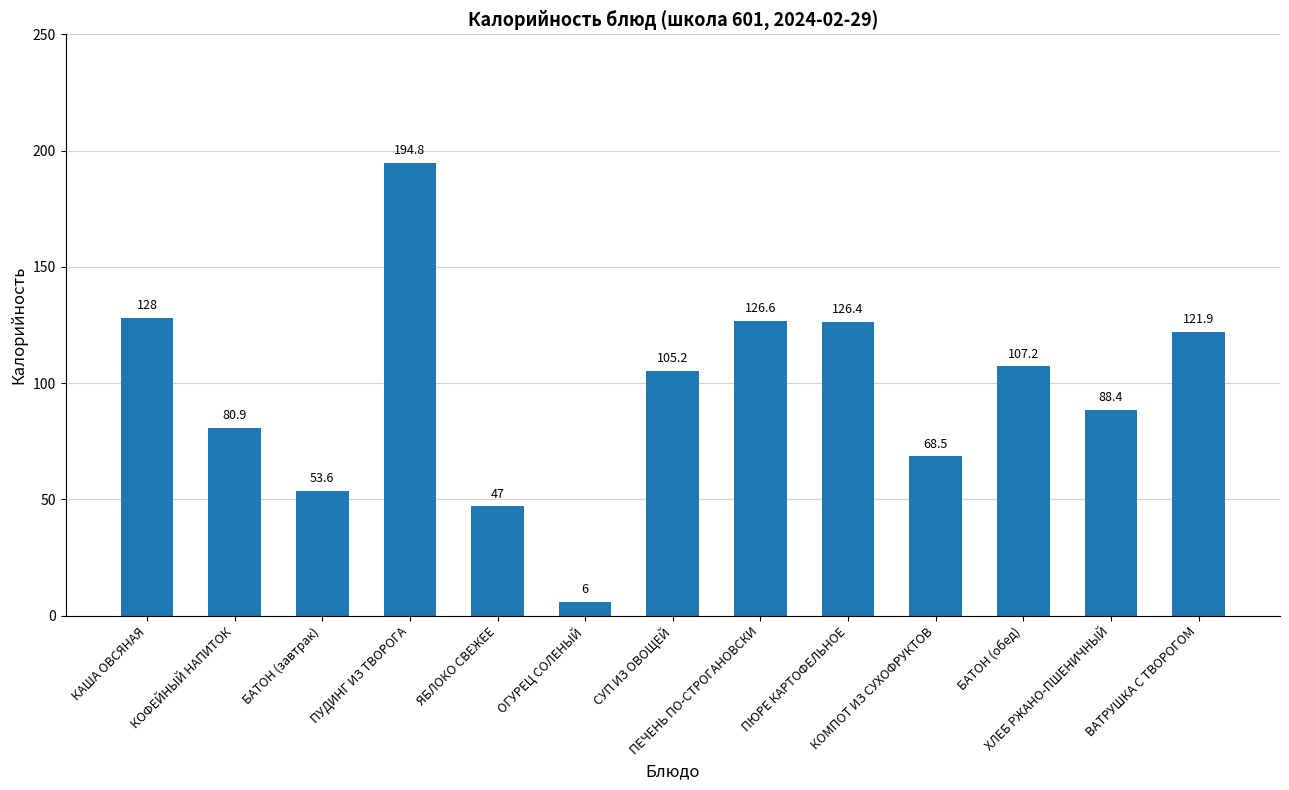

List the labels in order of value, smallest first.

ОГУРЕЦ СОЛЕНЫЙ, ЯБЛОКО СВЕЖЕЕ, БАТОН (завтрак), КОМПОТ ИЗ СУХОФРУКТОВ, КОФЕЙНЫЙ НАПИТОК, ХЛЕБ РЖАНО-ПШЕНИЧНЫЙ, СУП ИЗ ОВОЩЕЙ, БАТОН (обед), ВАТРУШКА С ТВОРОГОМ, ПЮРЕ КАРТОФЕЛЬНОЕ, ПЕЧЕНЬ ПО-СТРОГАНОВСКИ, КАША ОВСЯНАЯ, ПУДИНГ ИЗ ТВОРОГА